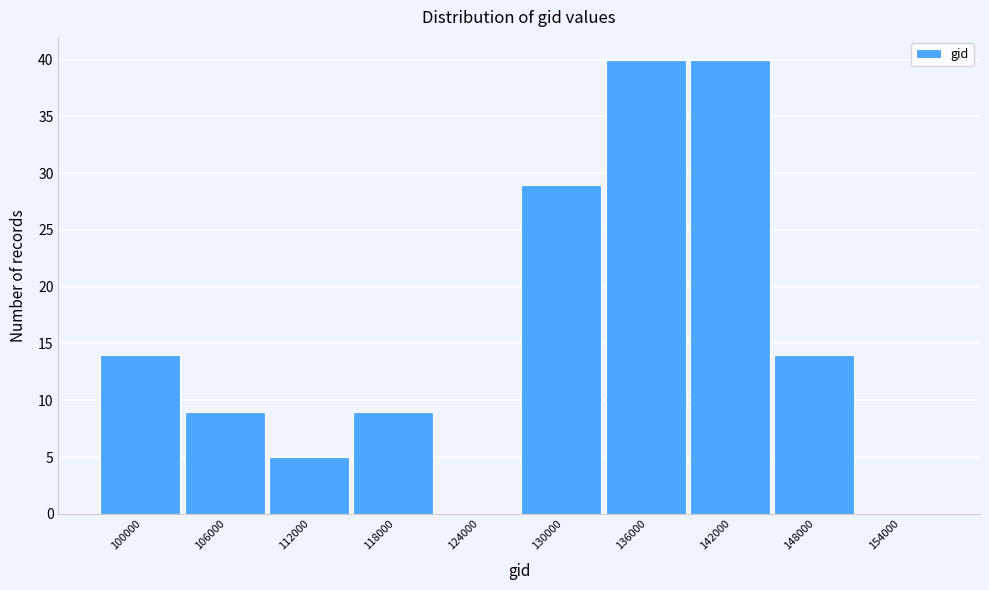

Reading left to right, what are all the values shown in this chart?

100000=14	106000=9	112000=5	118000=9	124000=0	130000=29	136000=40	142000=40	148000=14	154000=0